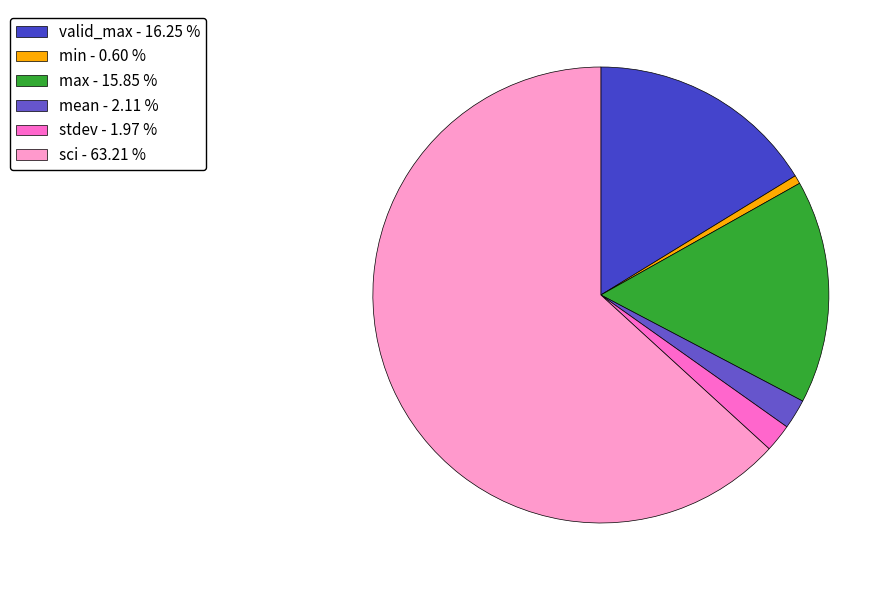

How many segments does this pie chart have?

6